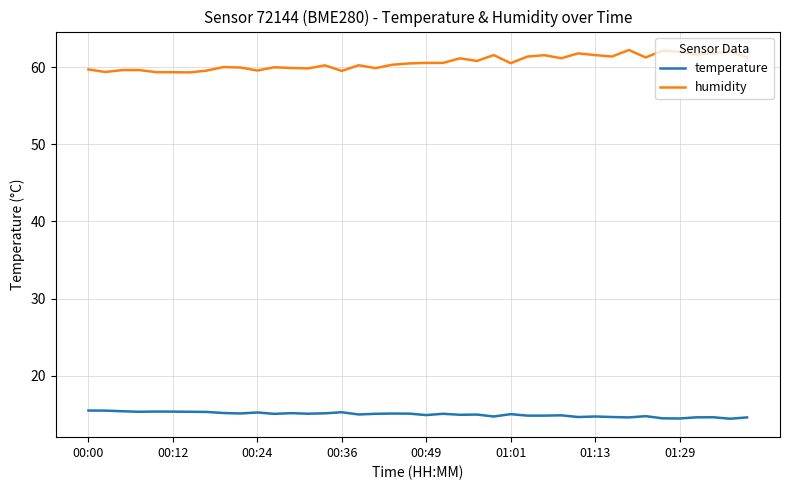

List the series in order of their peak value, highest first.

humidity, temperature